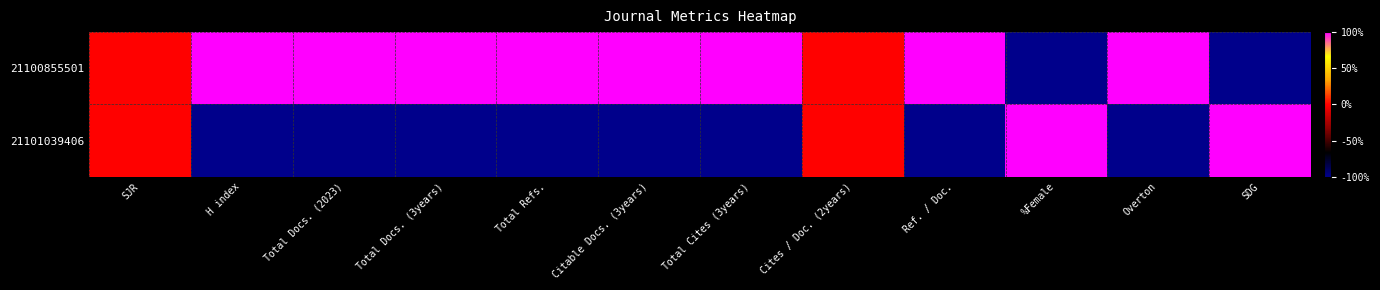

Which series has the largest total across all categories?

21100855501